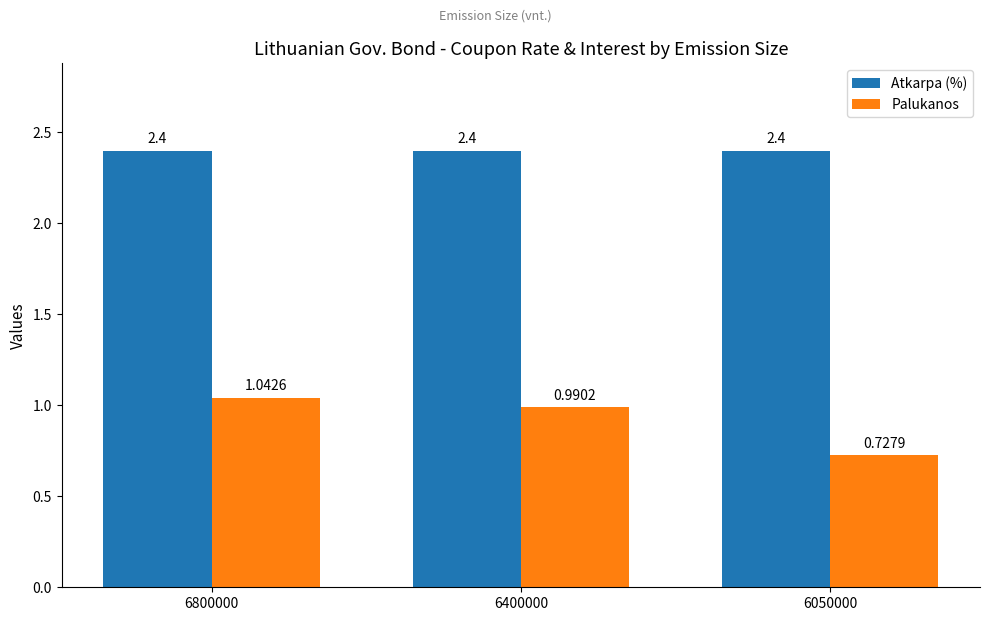

What is the difference between the maximum and second lowest values in the Palukanos series?

0.1